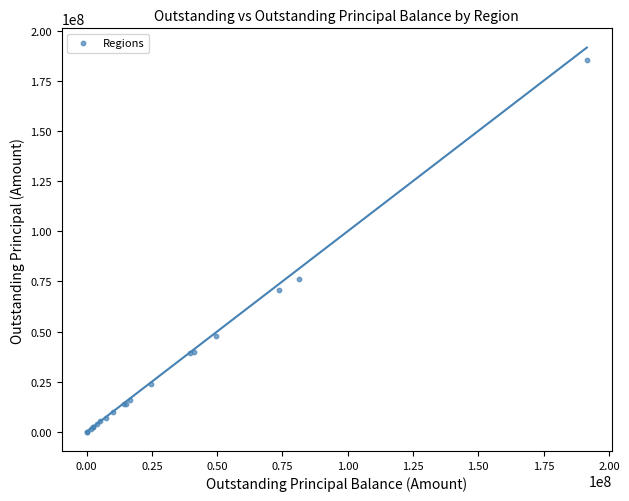

What Y value in the scatter plot is closest to 92675804?

76146809.9